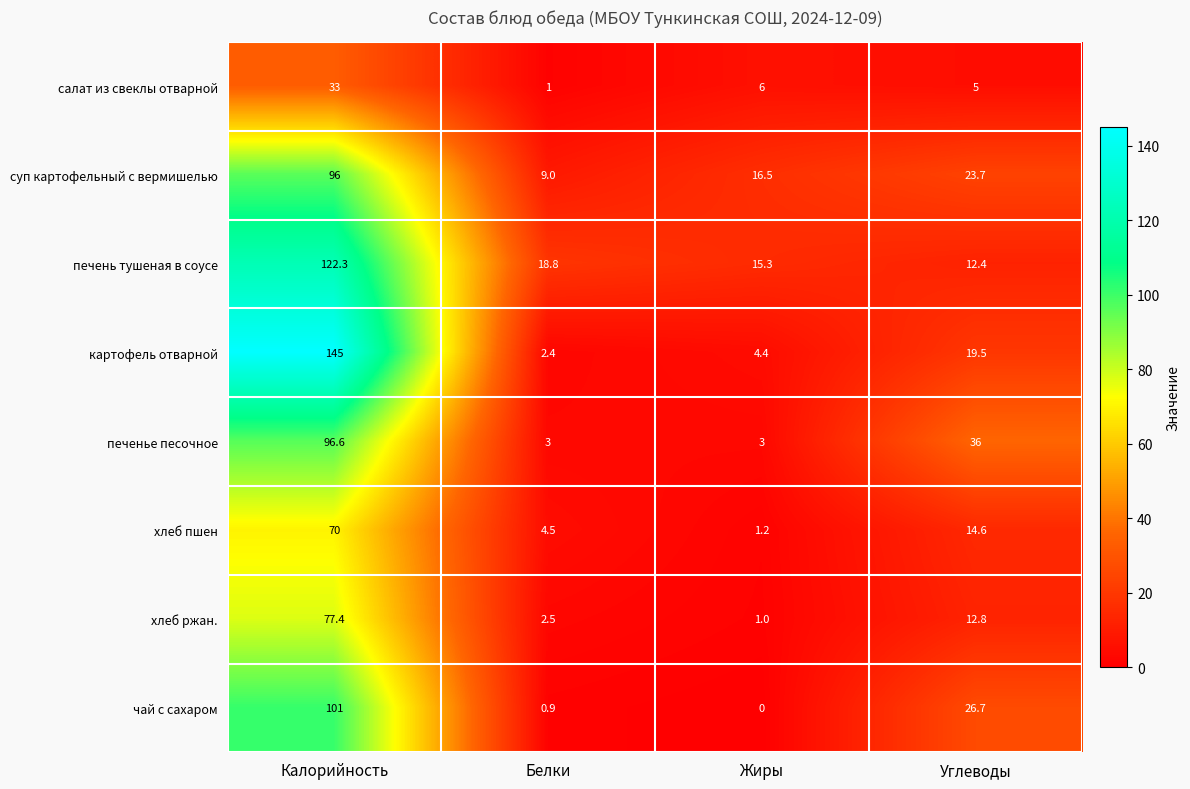

Which series changed the most between Белки and Жиры?

суп картофельный с вермишелью